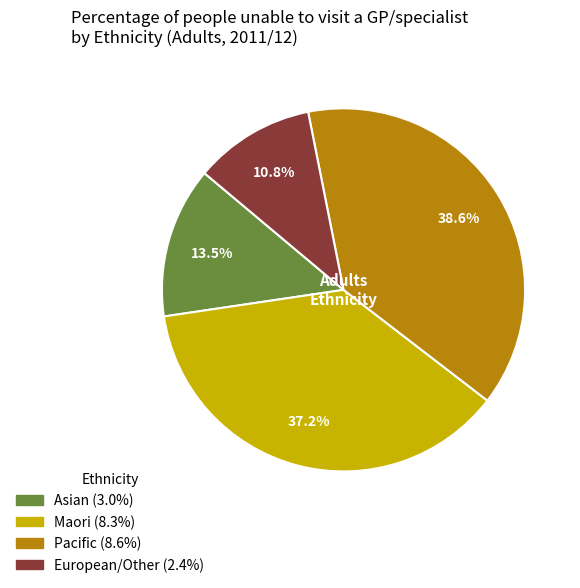

How many segments does this pie chart have?

4